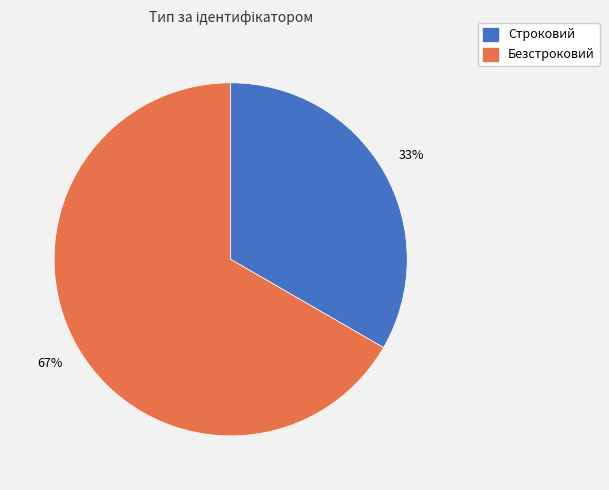

The Строковий slice represents 33% of the pie. True or false?

True